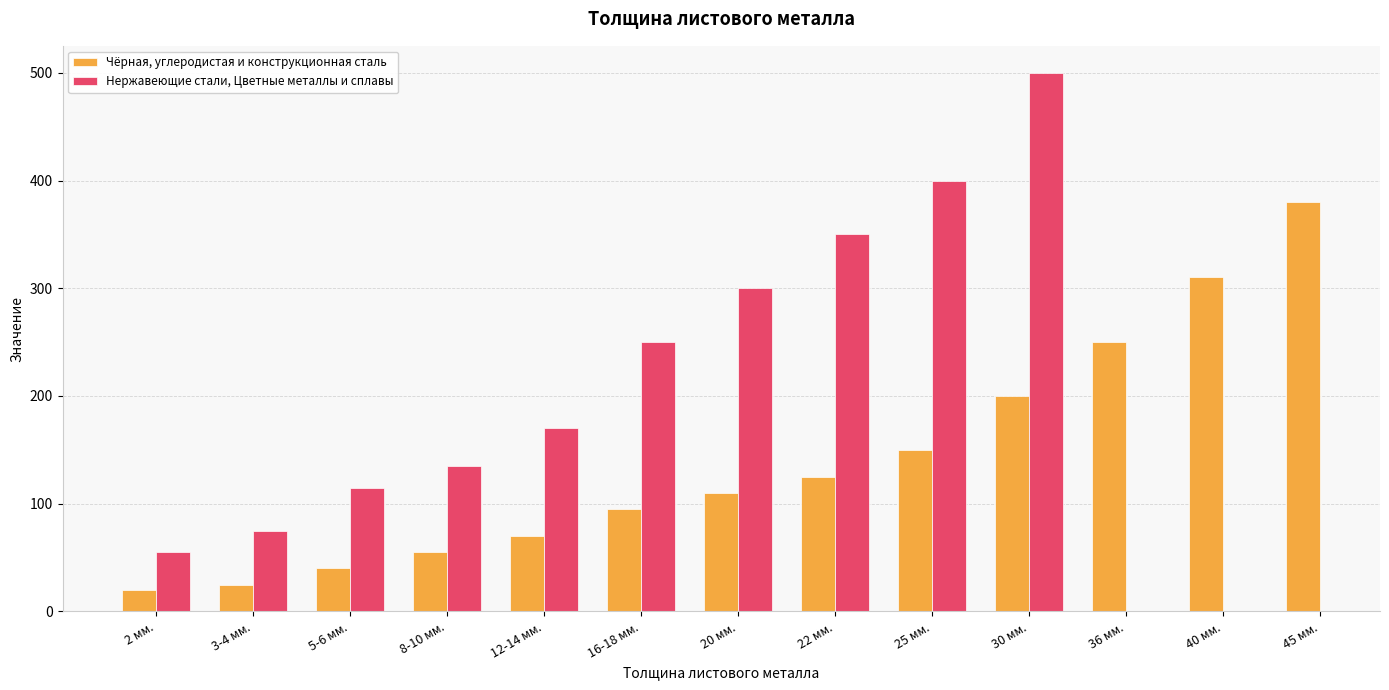

What is the difference between the highest and lowest values at 20 мм.?

190.0